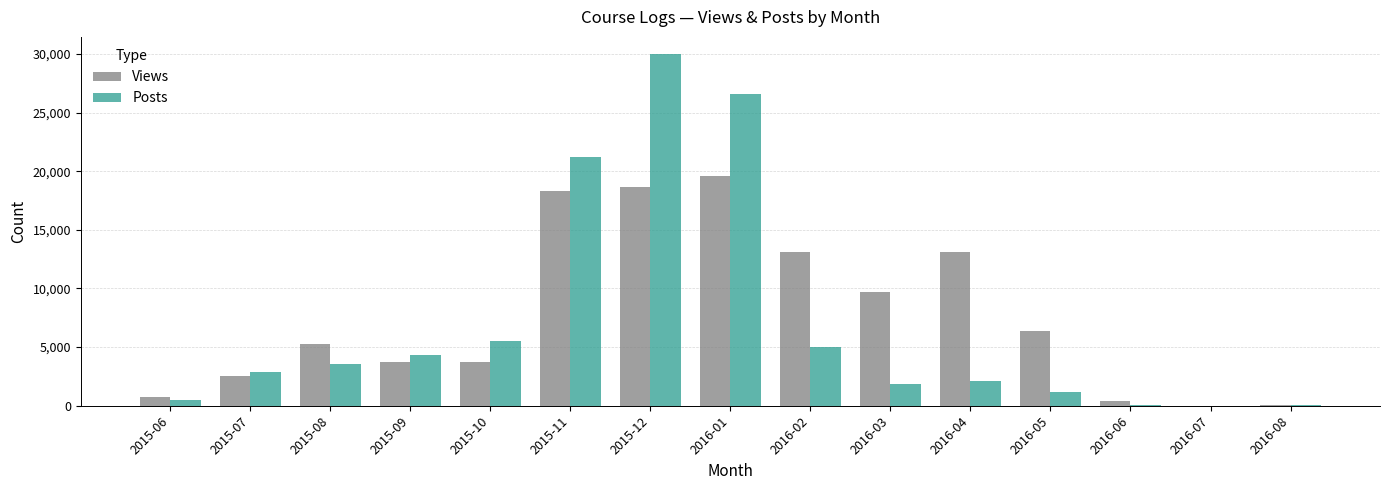

True or false: Posts has a value of -16322 at 2016-07.

False